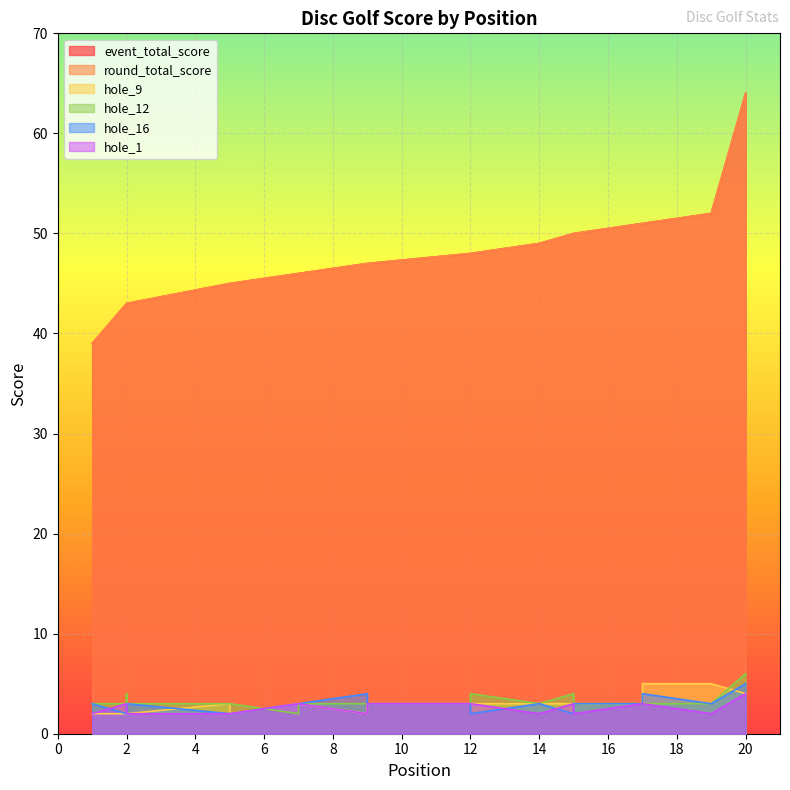

The hole_16 series shows 2 at 5. True or false?

True